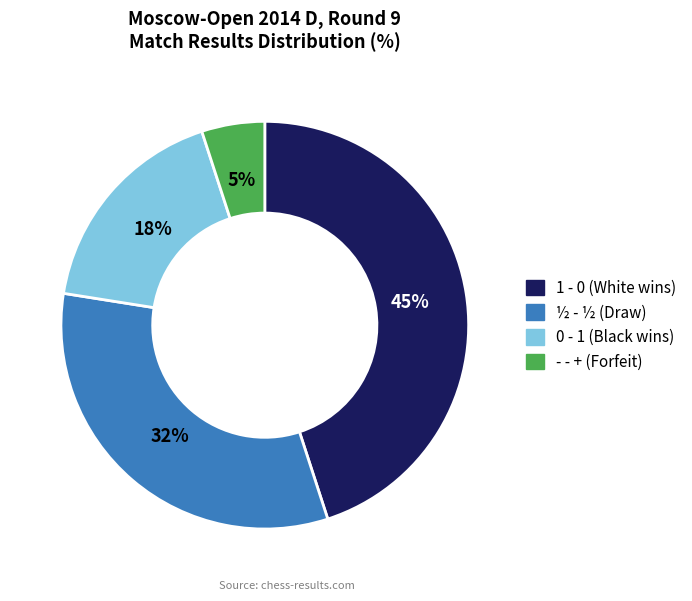

To the nearest percent, what portion does 0 - 1 represent?

18%